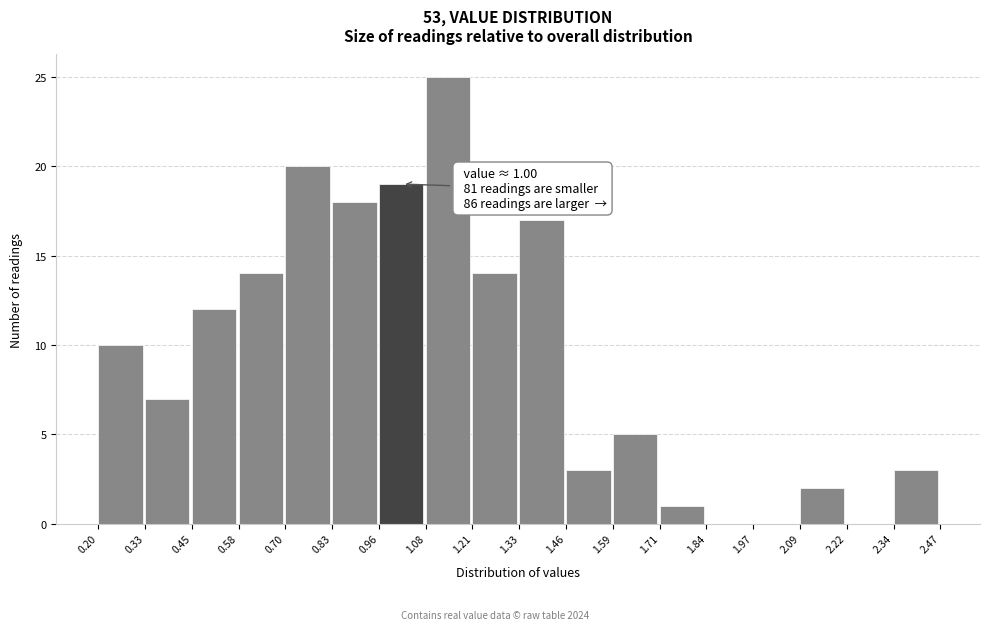

Which range on the x-axis has the tallest bar?

1.08 to 1.21